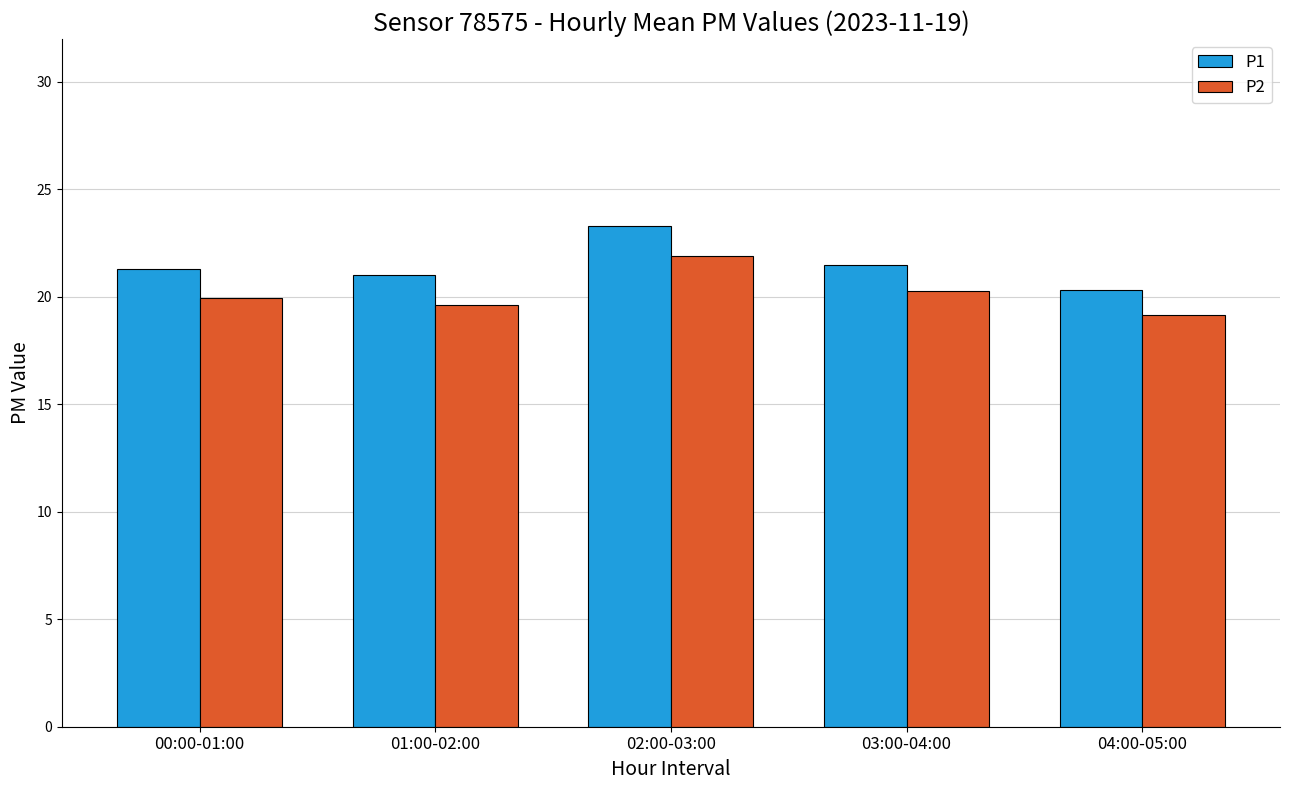

What is the difference between the second highest and minimum values in the P1 series?

1.2